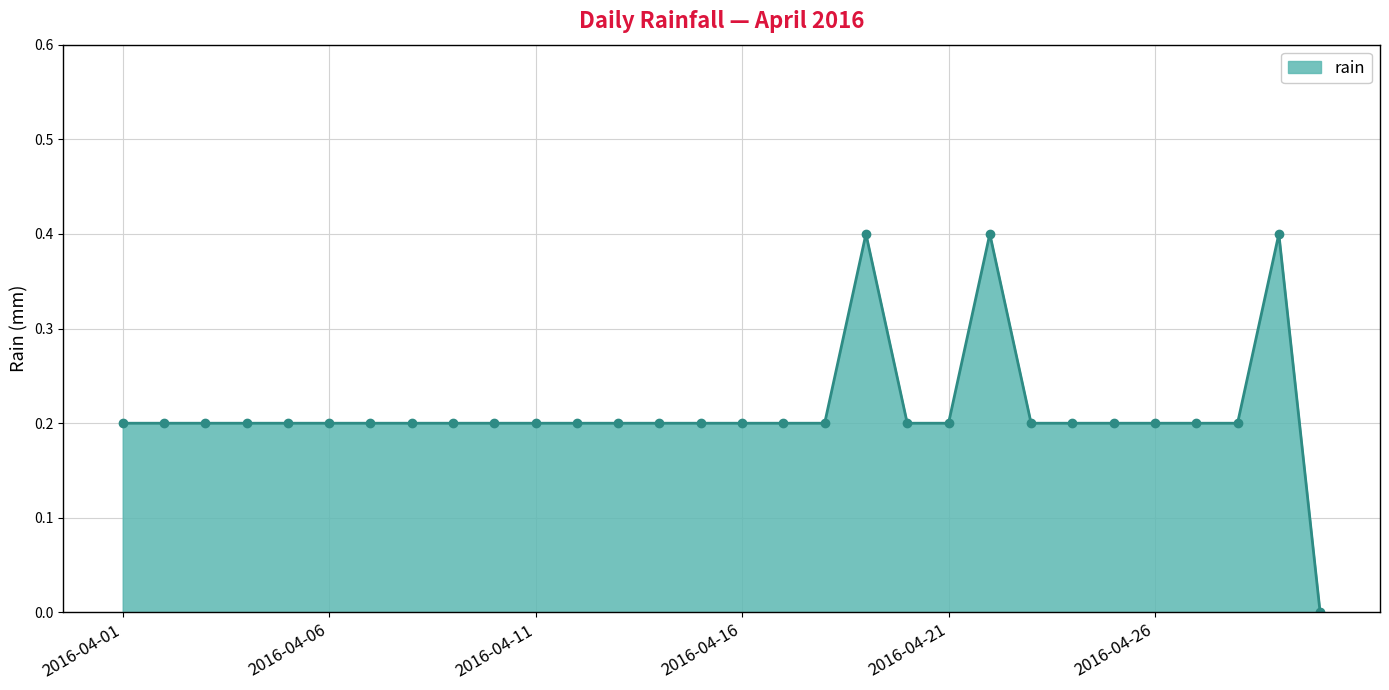

Reading left to right, what are all the values shown in this chart?

0.2	0.2	0.2	0.2	0.2	0.2	0.2	0.2	0.2	0.2	0.2	0.2	0.2	0.2	0.2	0.2	0.2	0.2	0.4	0.2	0.2	0.4	0.2	0.2	0.2	0.2	0.2	0.2	0.4	0.0